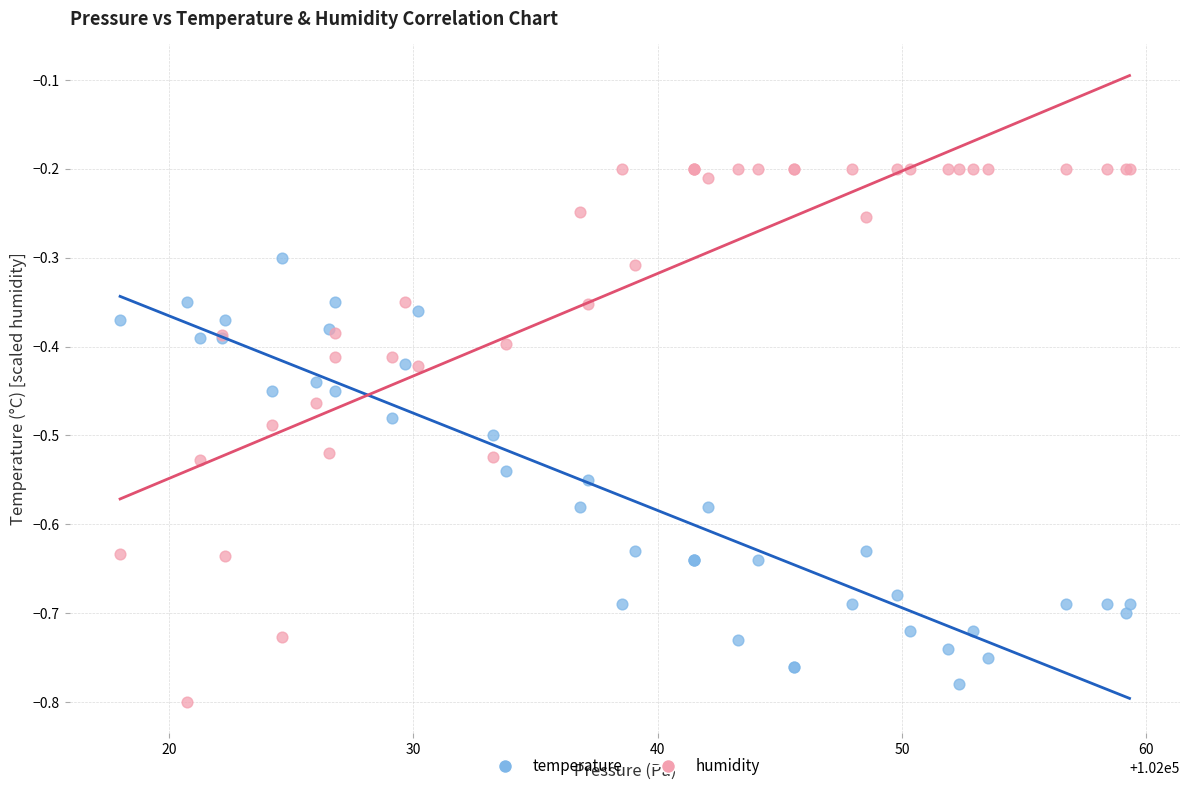

What are all the series names shown in the legend?

temperature, humidity